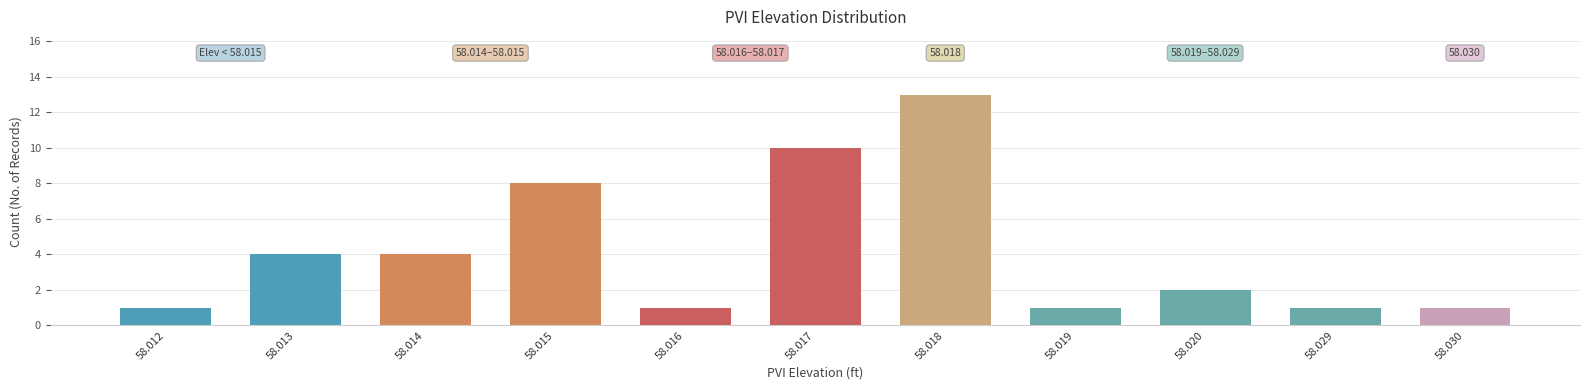

Reading left to right, what are all the values shown in this chart?

1	4	4	8	1	10	13	1	2	1	1